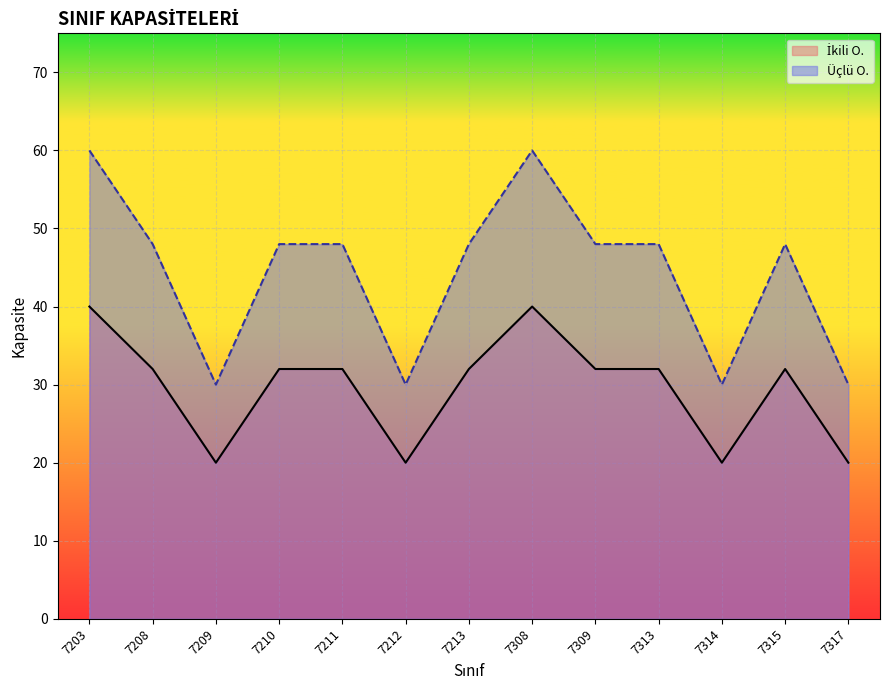

What is the minimum value for Üçlü O.?

30